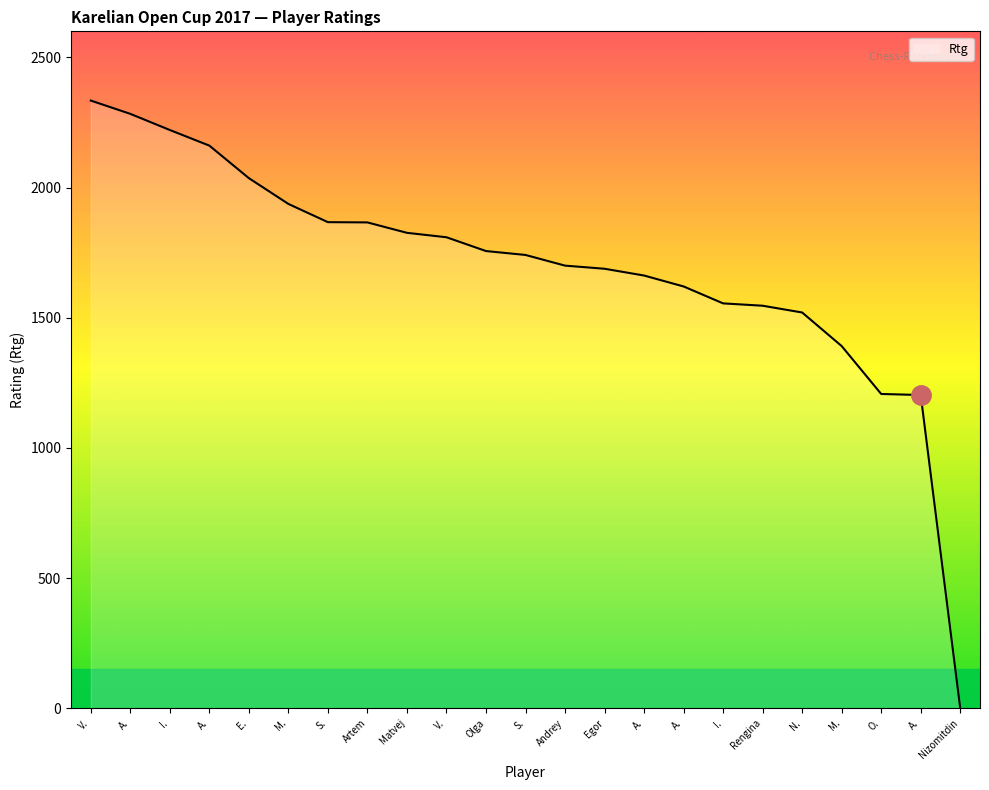

How many lines are shown in the chart?

1